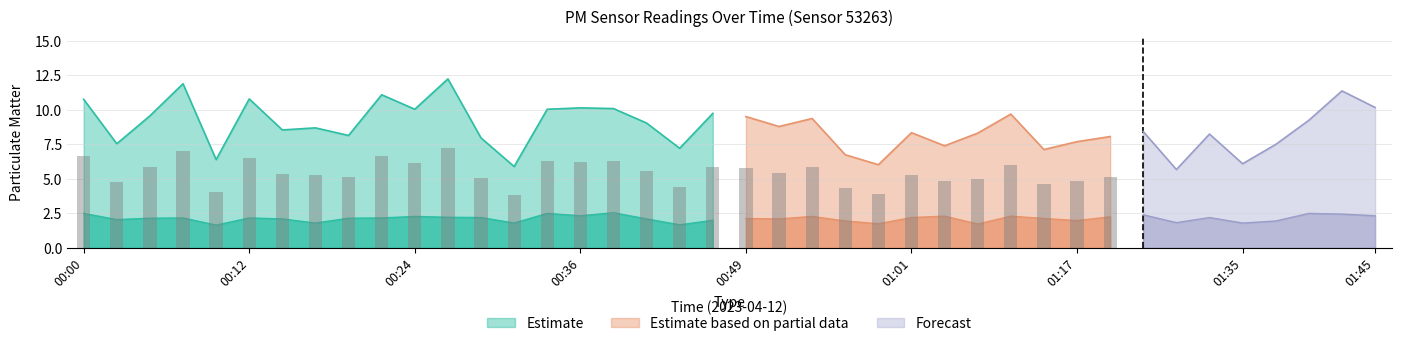

What is the total value across all series at 01:15?

9.3